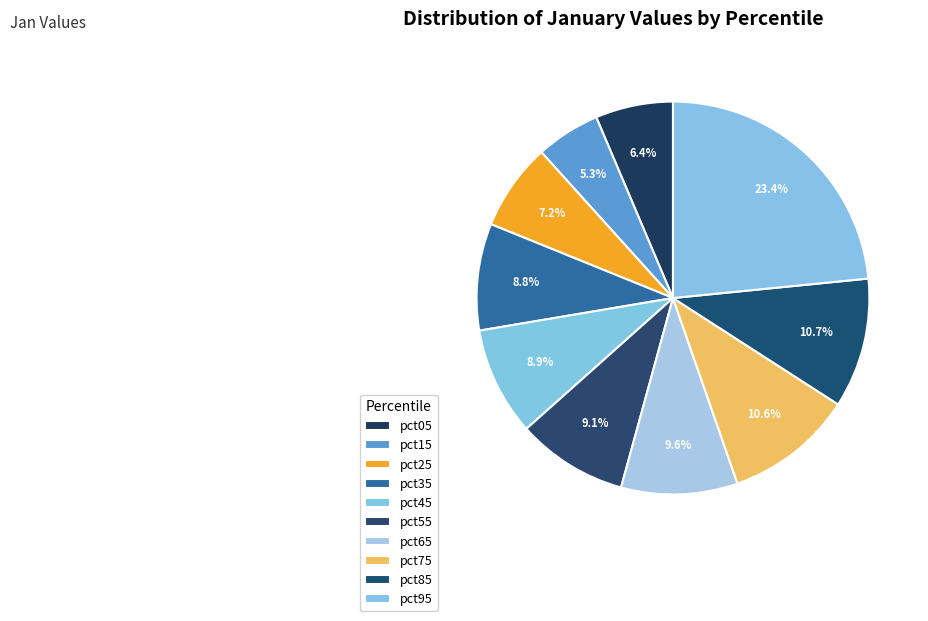

Does pct15 represent more than half of the total?

No